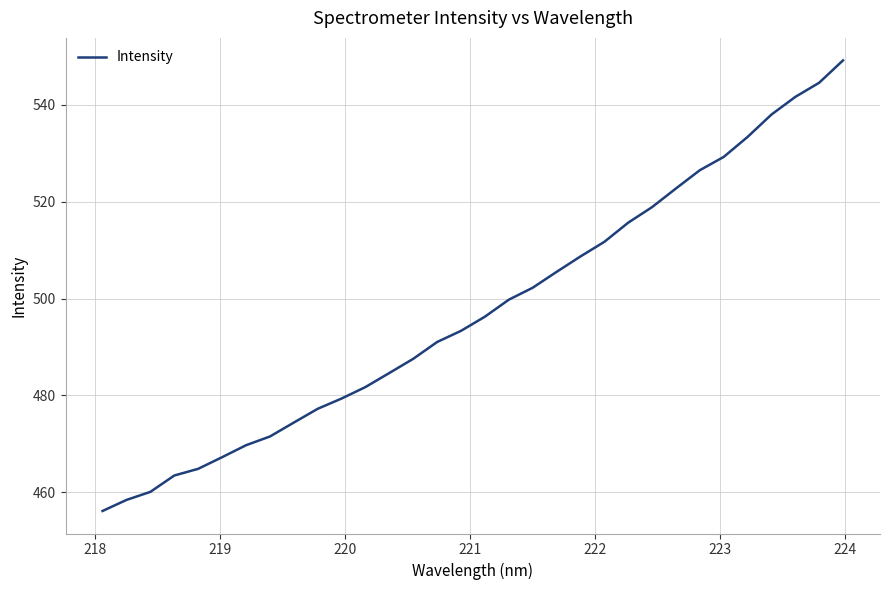

What is the maximum value shown in the chart?

549.1